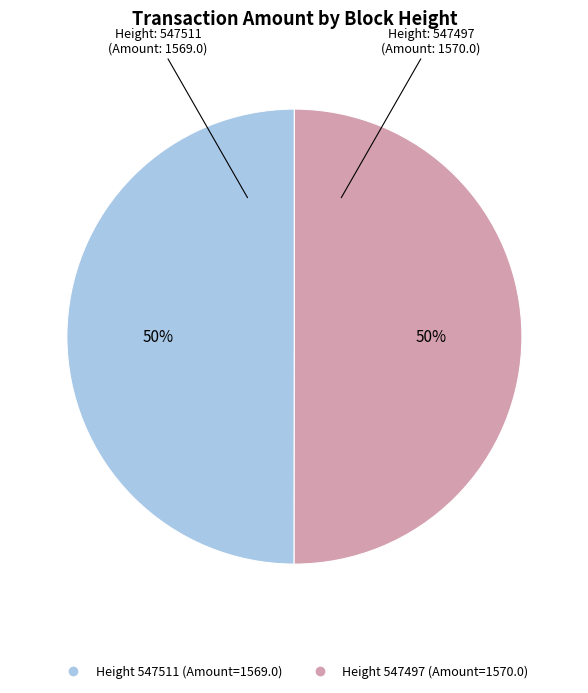

To the nearest percent, what is the average slice percentage?

50%